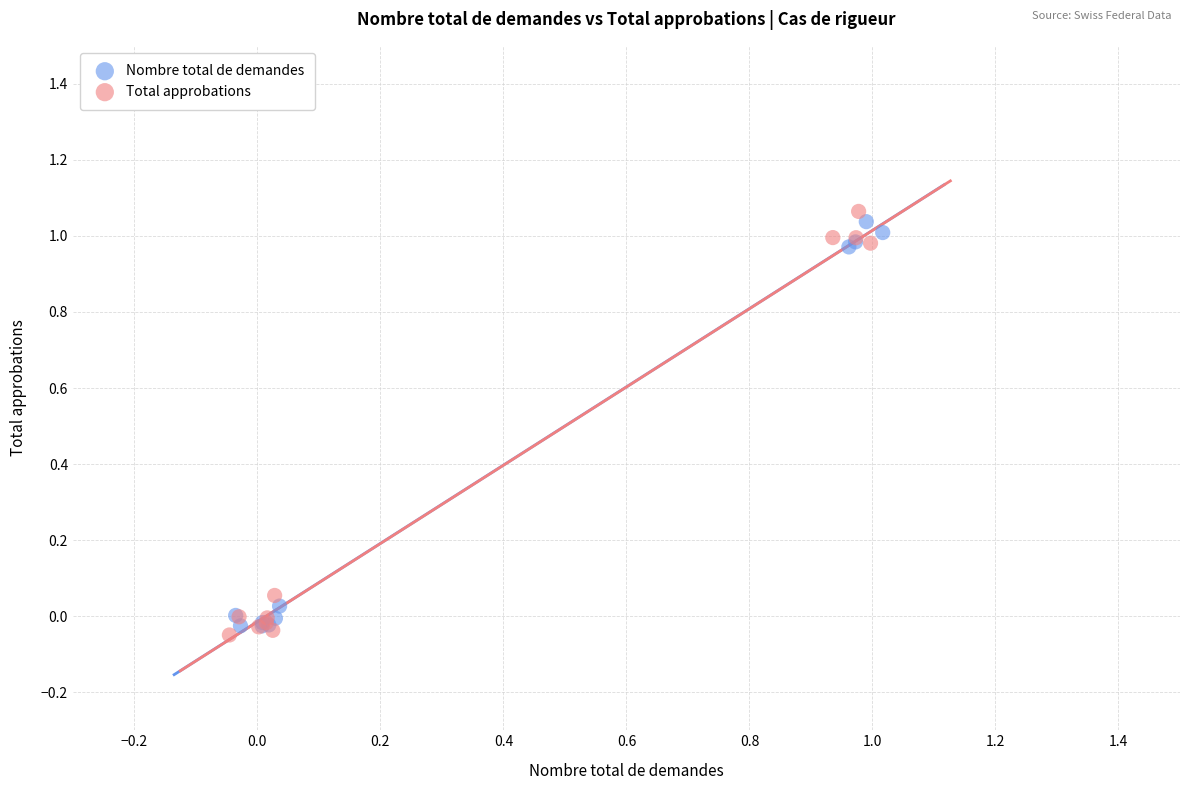

Which series has the widest spread of Y values?

Total approbations